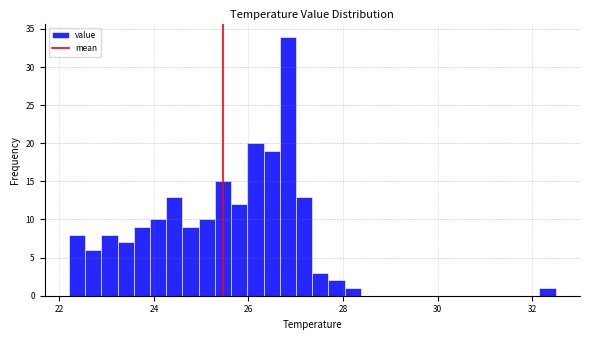

Around what value on the x-axis is the tallest bar? Give the approximate position of its centre, as read against the axis.

26.8